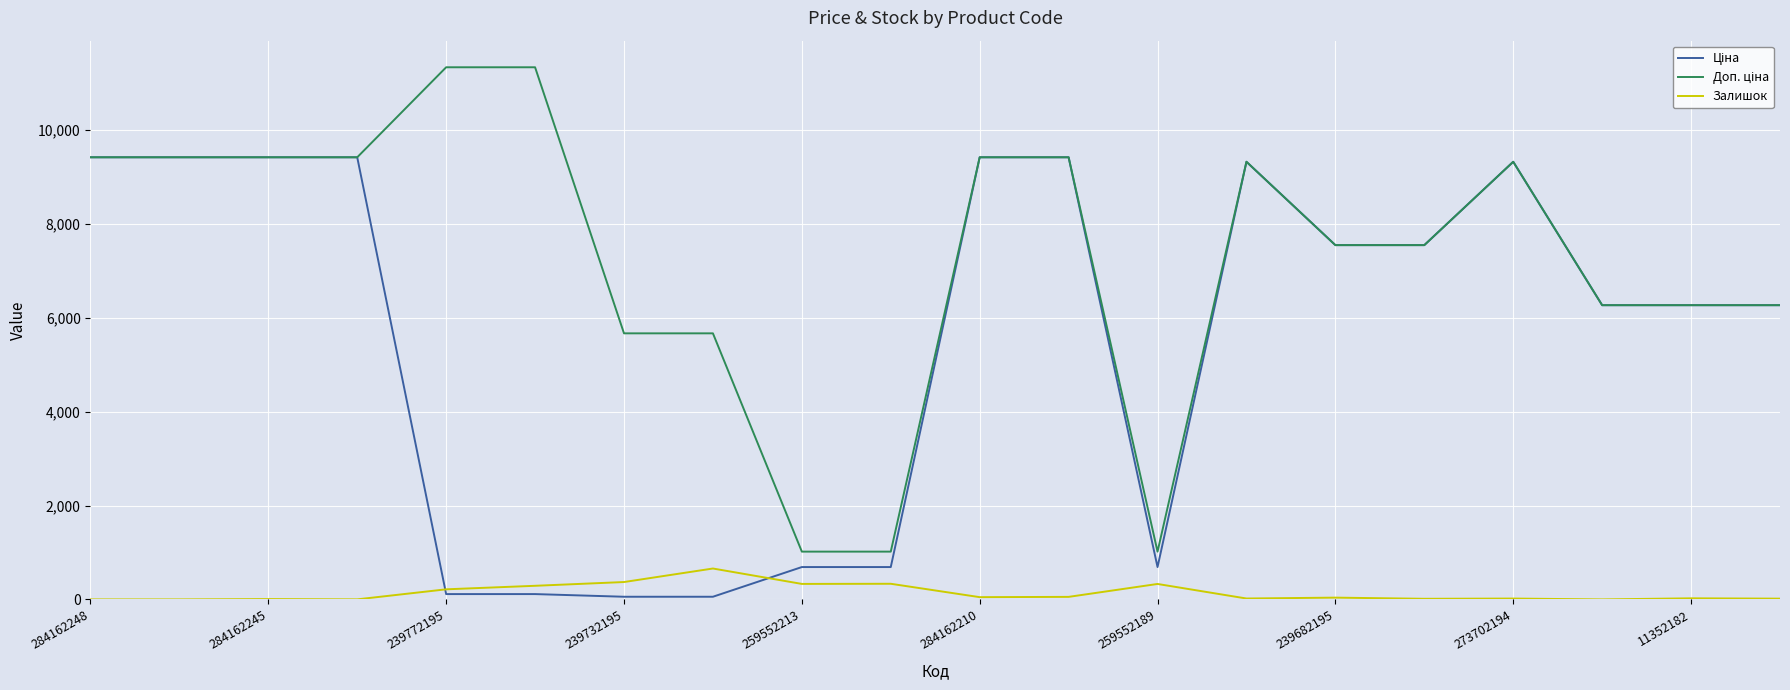

What is the greatest value displayed?

11334.0